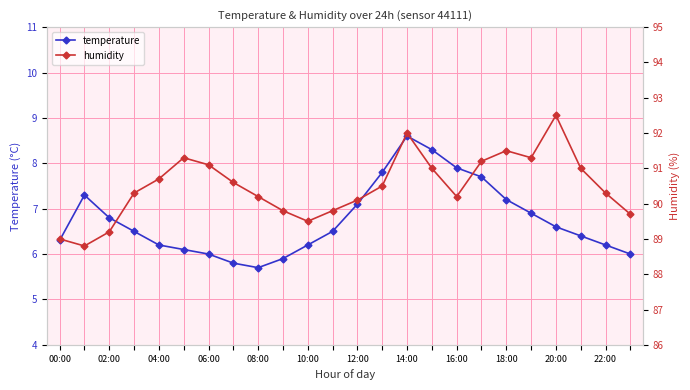

True or false: temperature has a value of 8.9 at 04:00.

False